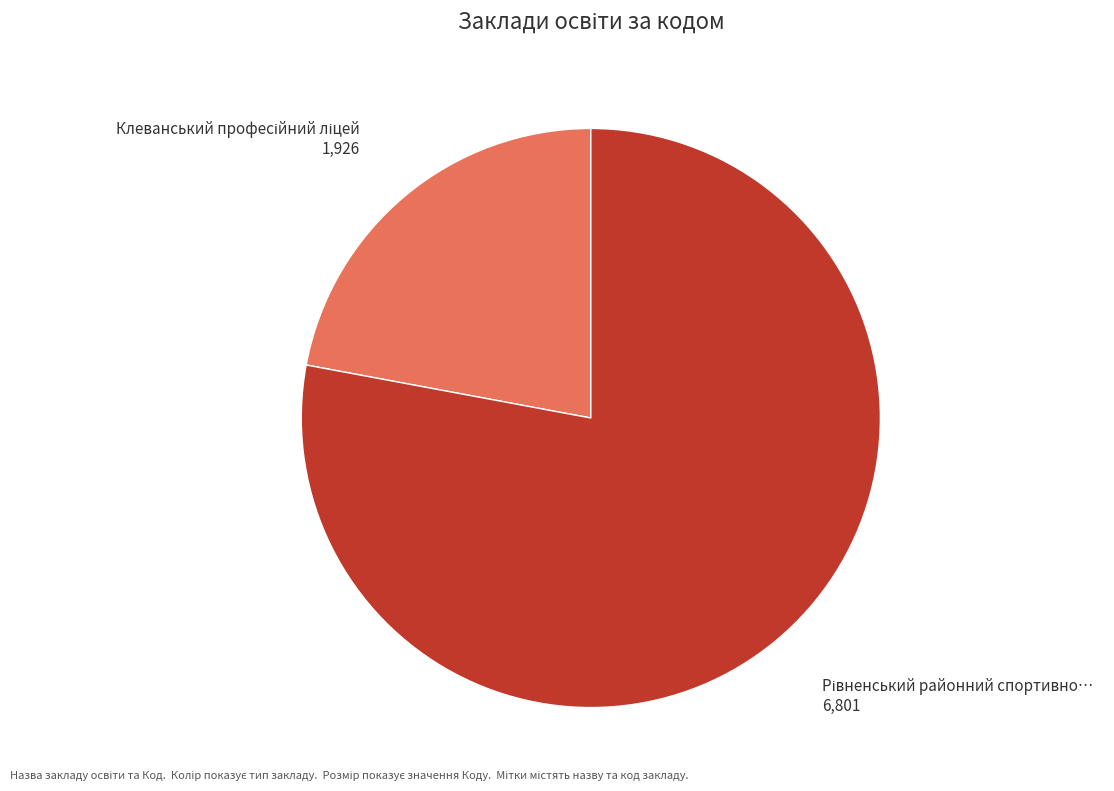

Is there any slice that represents more than half of the pie?

Yes